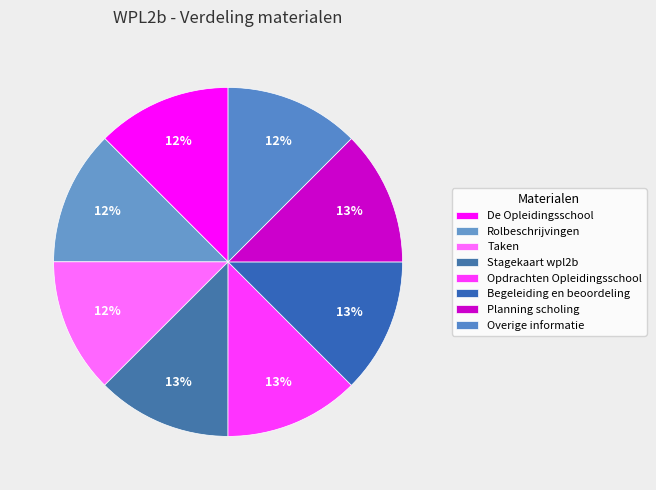

How many slices are in this pie chart?

8